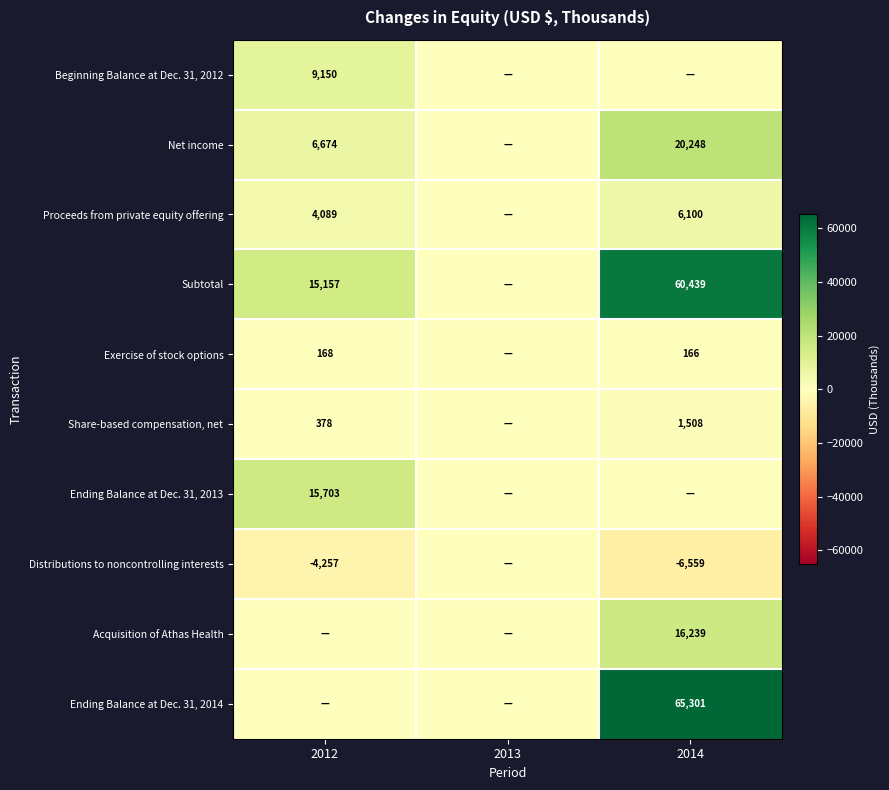

Is it true that Share-based compensation, net equals 378 at 2012?

True